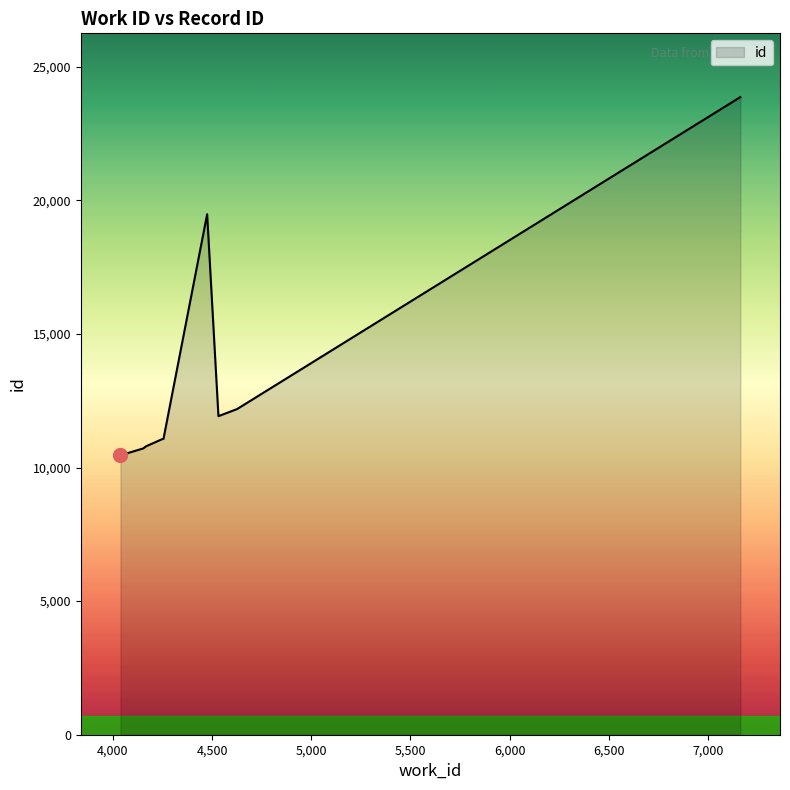

List the labels in order of value, smallest first.

4038, 4038, 4153, 4167, 4247, 4255, 4532, 4626, 4475, 7163